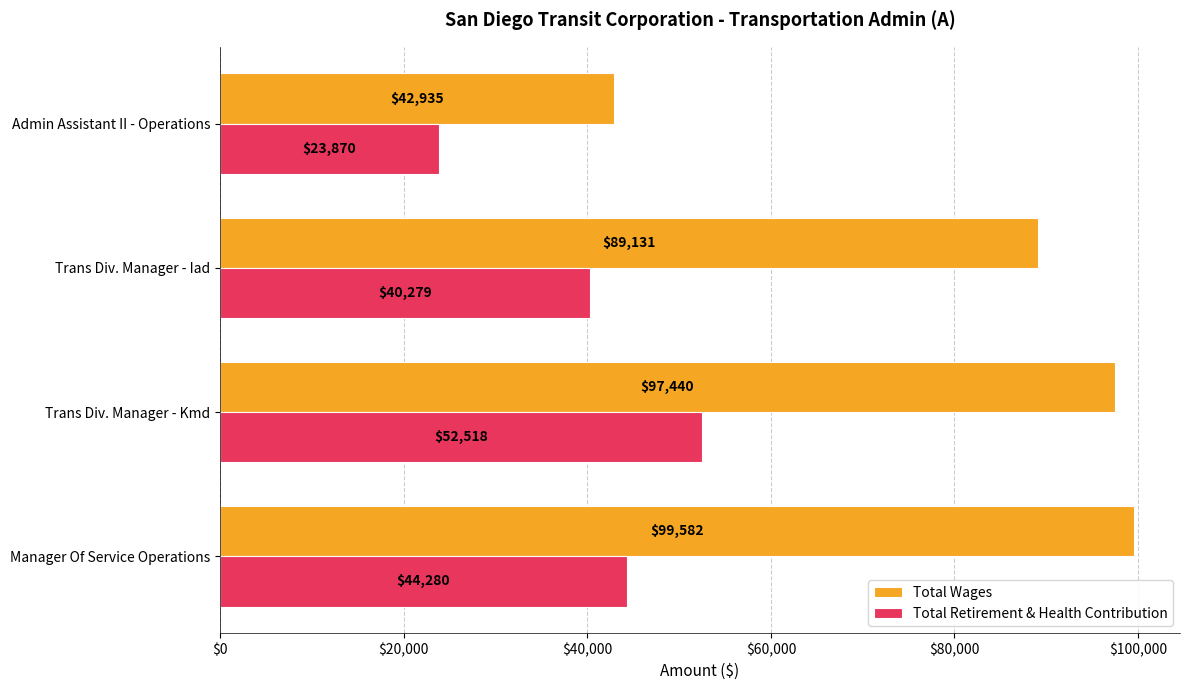

What is the minimum value for Total Wages?

42935